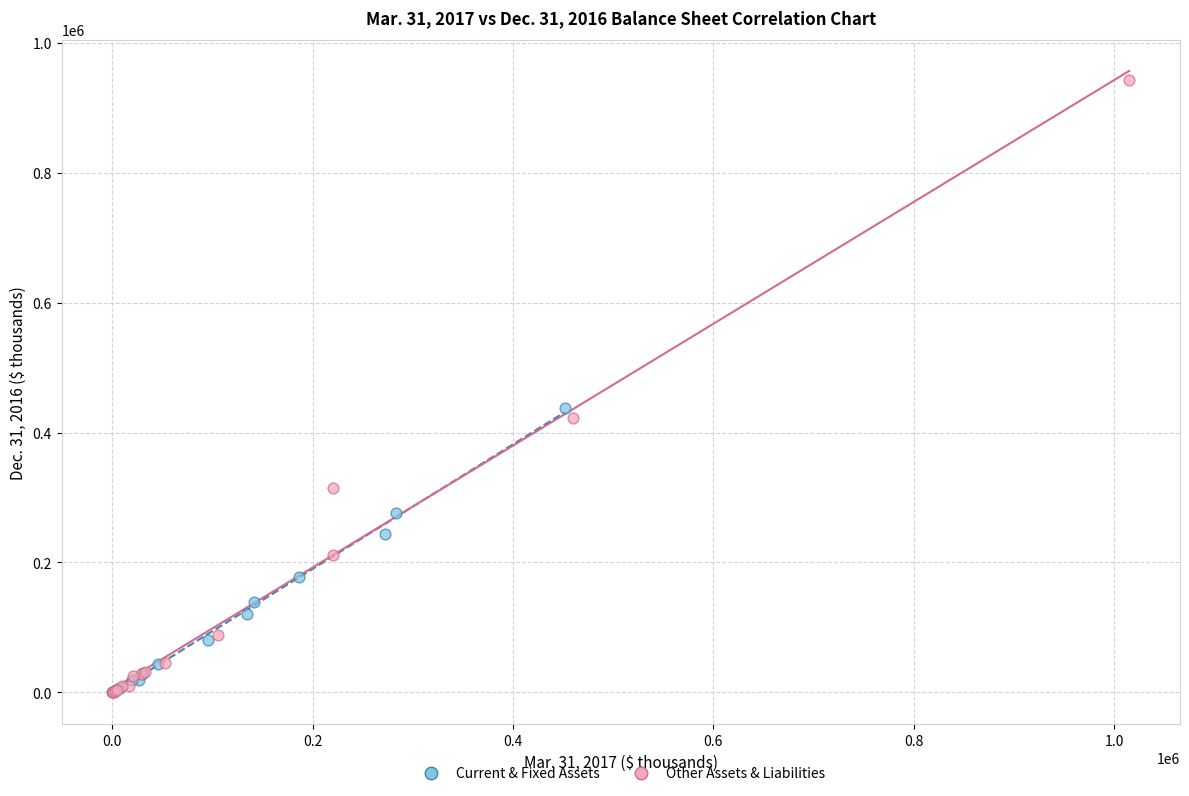

What are all the series names shown in the legend?

Current & Fixed Assets, Other Assets & Liabilities